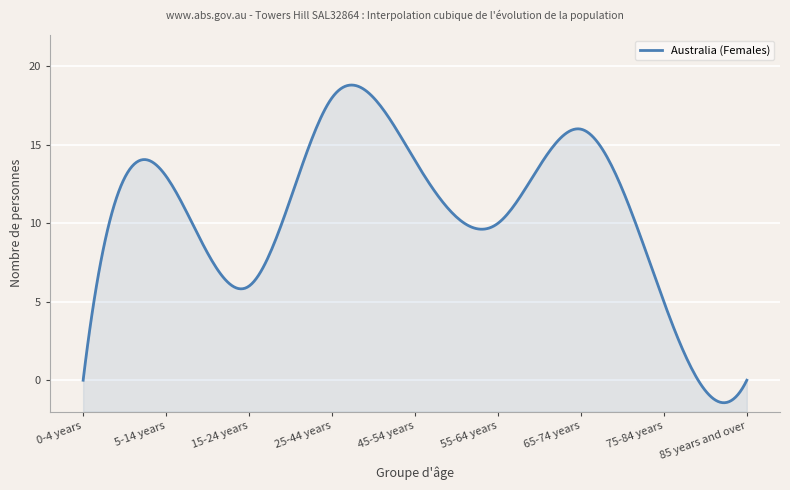

At which label is the value closest to 9?

55-64 years